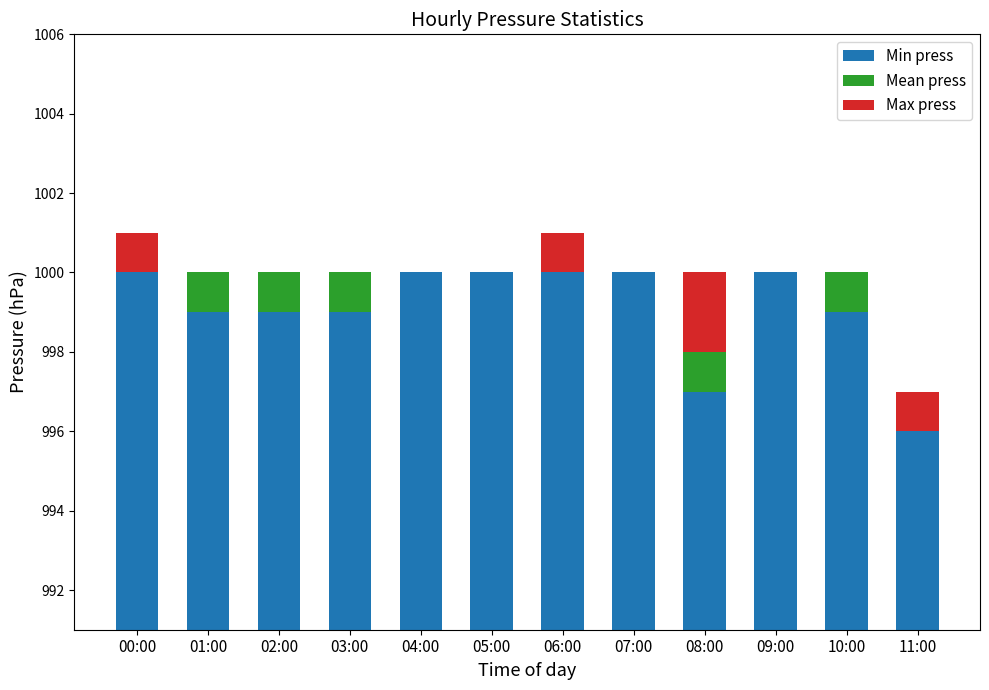

Rank the series by their maximum value, from highest to lowest.

Min press, Max press, Mean press